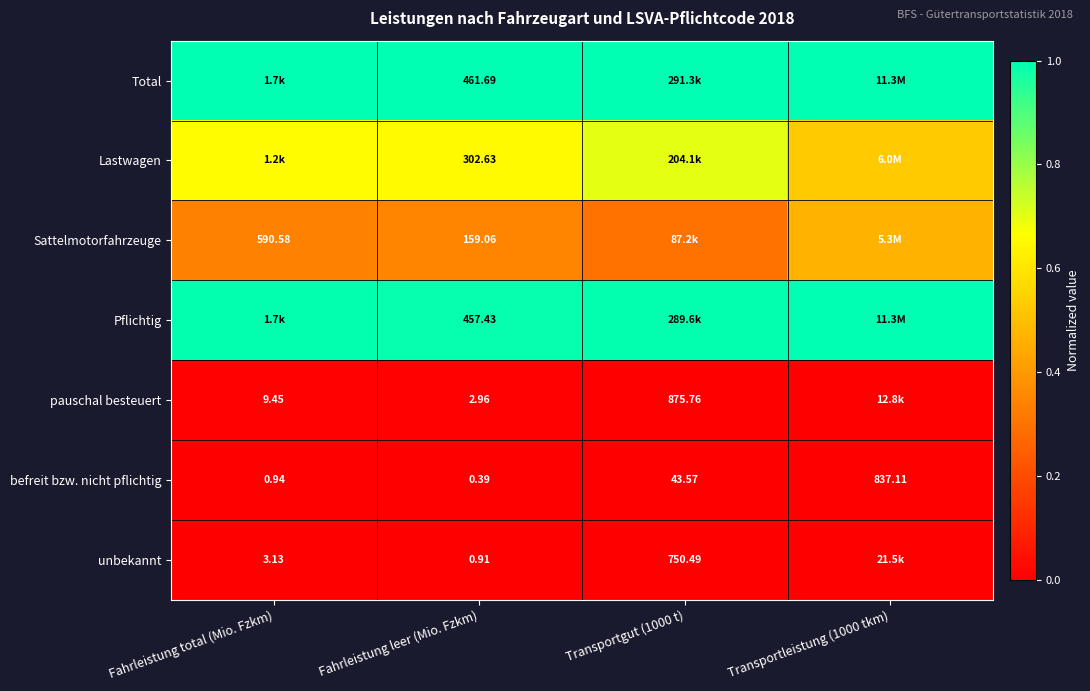

The value of Pflichtig at Fahrleistung total (Mio. Fzkm) is 0.3. True or false?

False